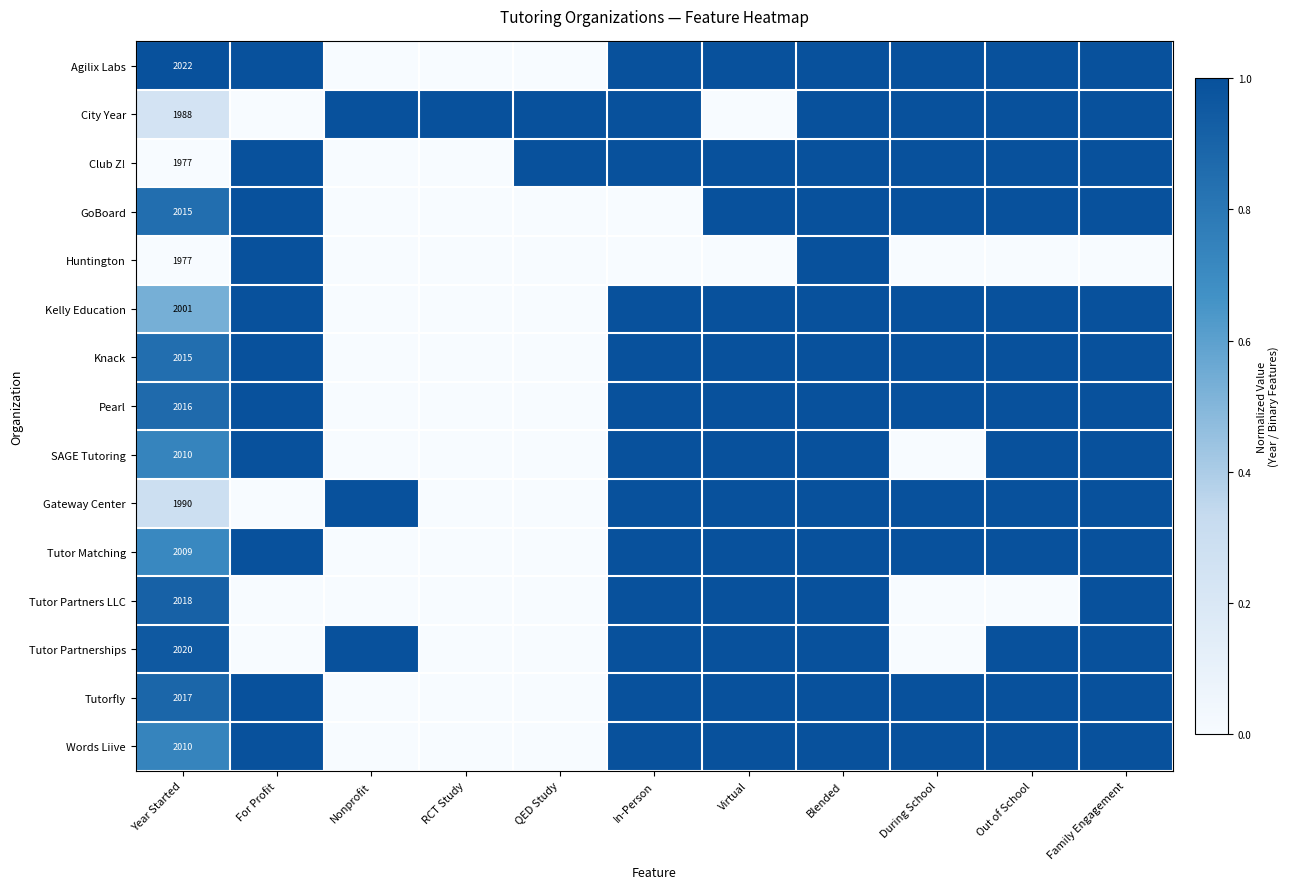

The value of Huntington at During School is -0.6. True or false?

False